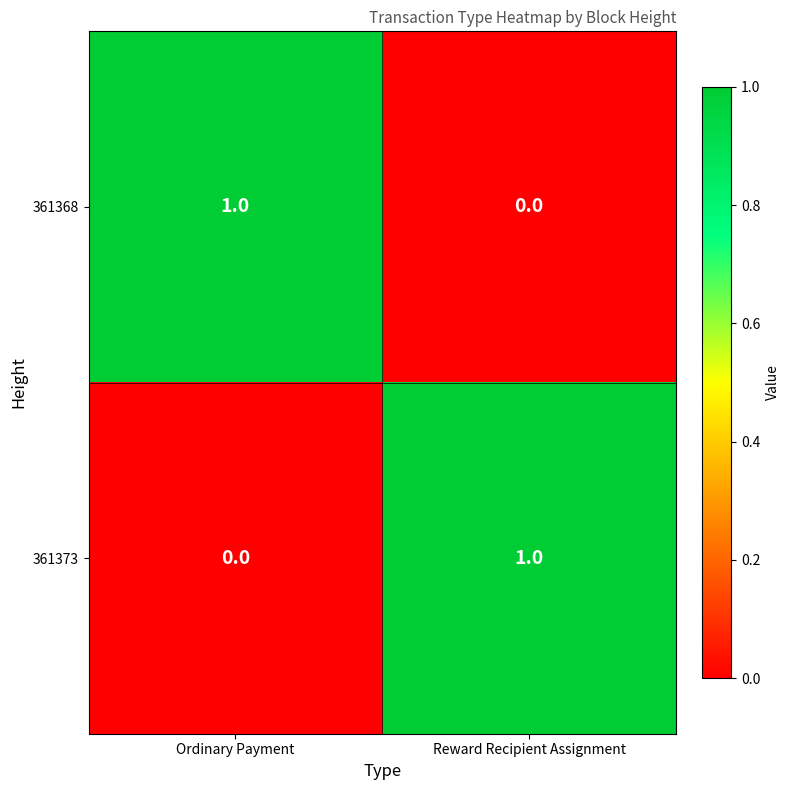

Which category has the highest value in the 361373 series?

Reward Recipient Assignment